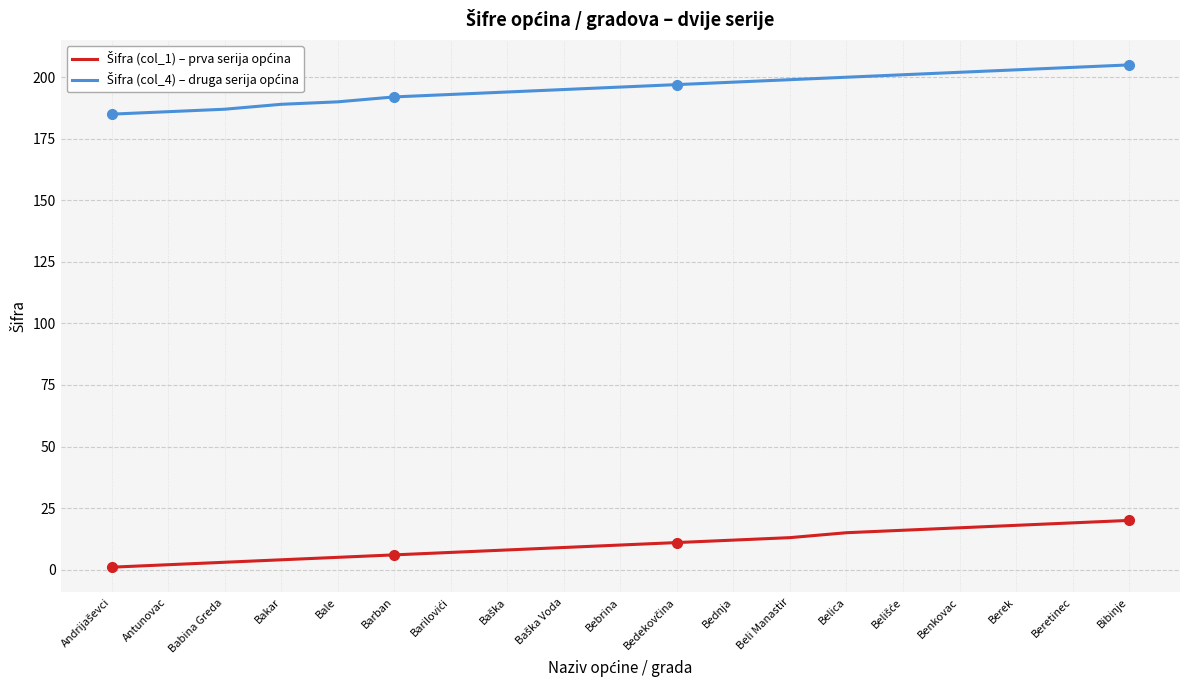

What position from the left is Benkovac?

16